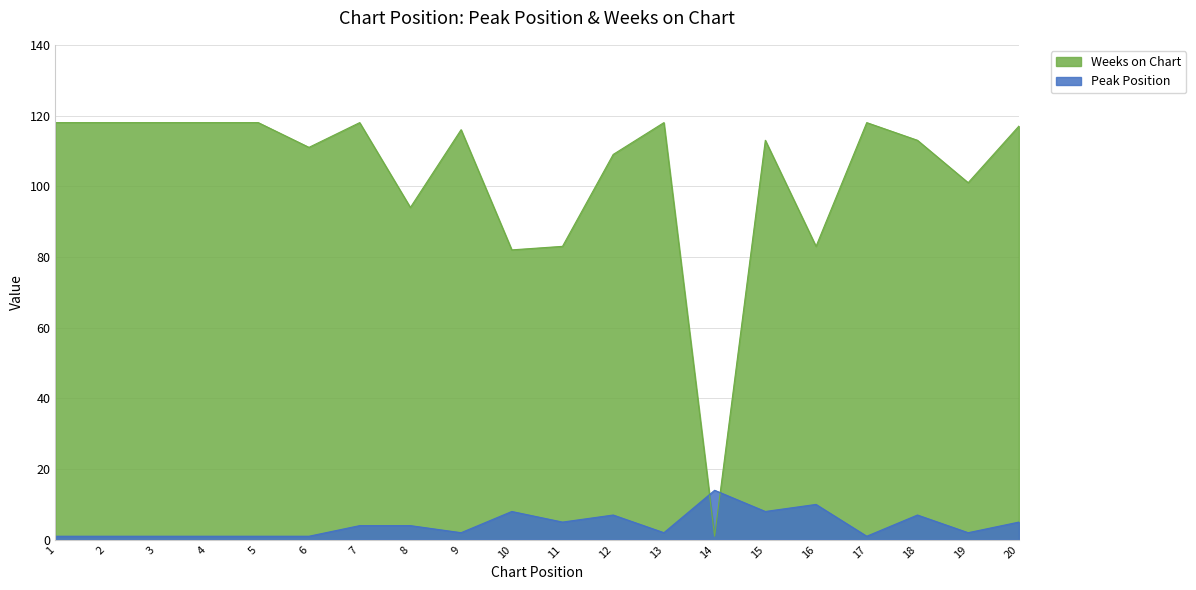

At 1, list the series in order from smallest to largest.

Peak Position, Weeks on Chart